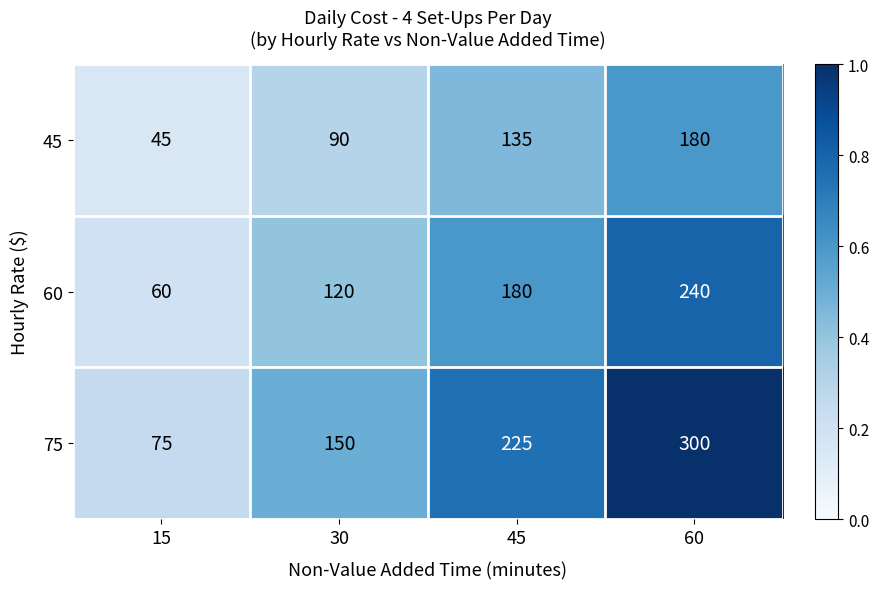

Reading left to right, transcribe all the data shown in this chart.

45: 15=45	30=90	45=135	60=180
60: 15=60	30=120	45=180	60=240
75: 15=75	30=150	45=225	60=300